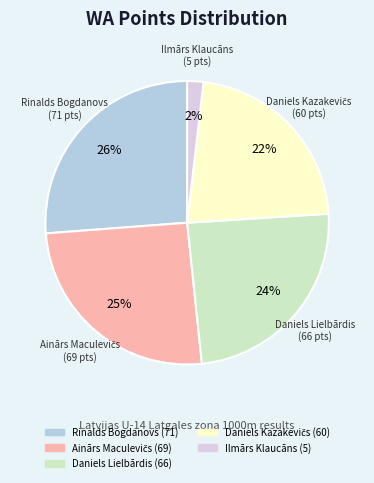

To the nearest percent, what is the difference between the largest and smallest slice percentages?

24%